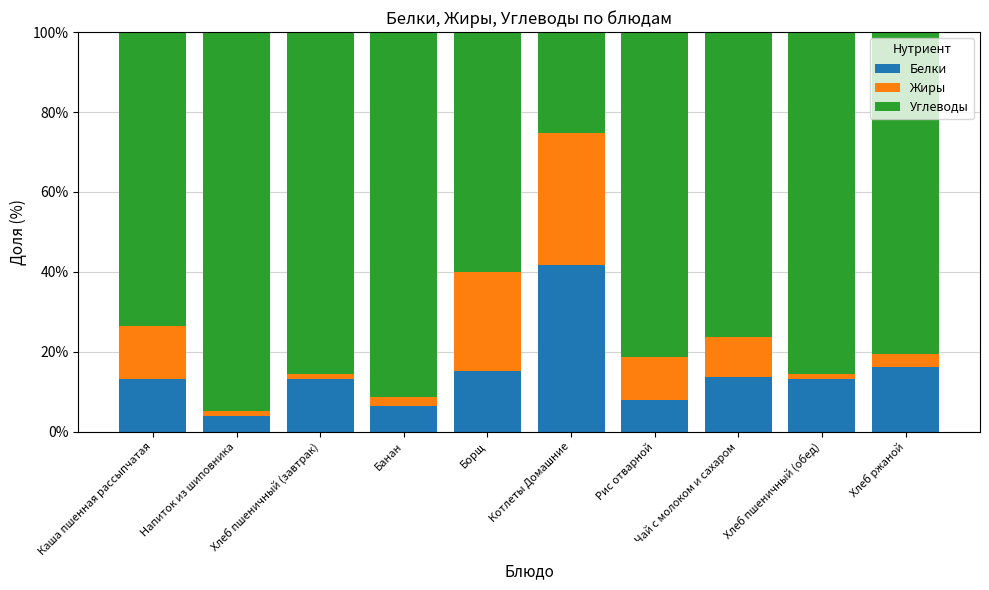

The Белки series shows 6.5 at Банан. True or false?

True